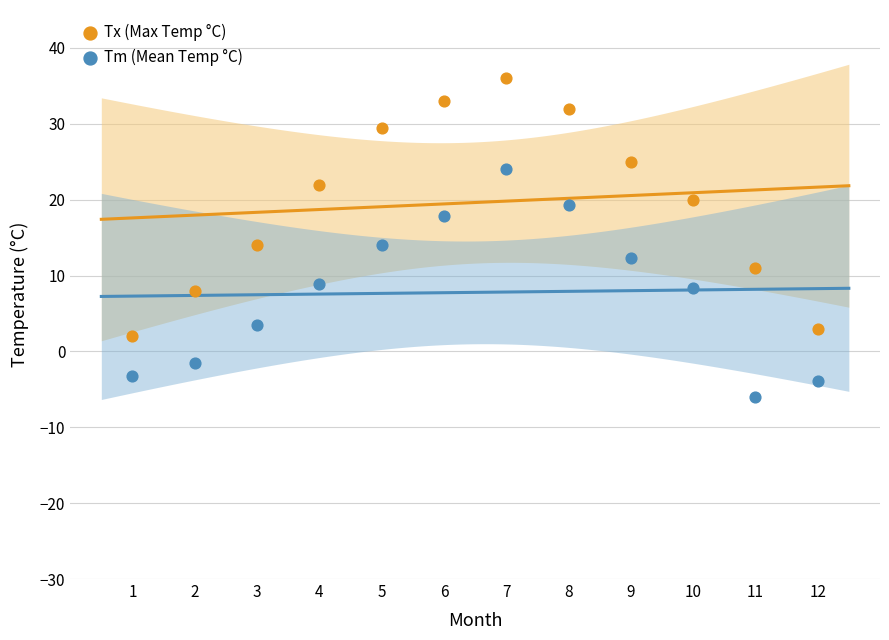

Which series contains the highest Y value?

Tx (Max Temp °C)